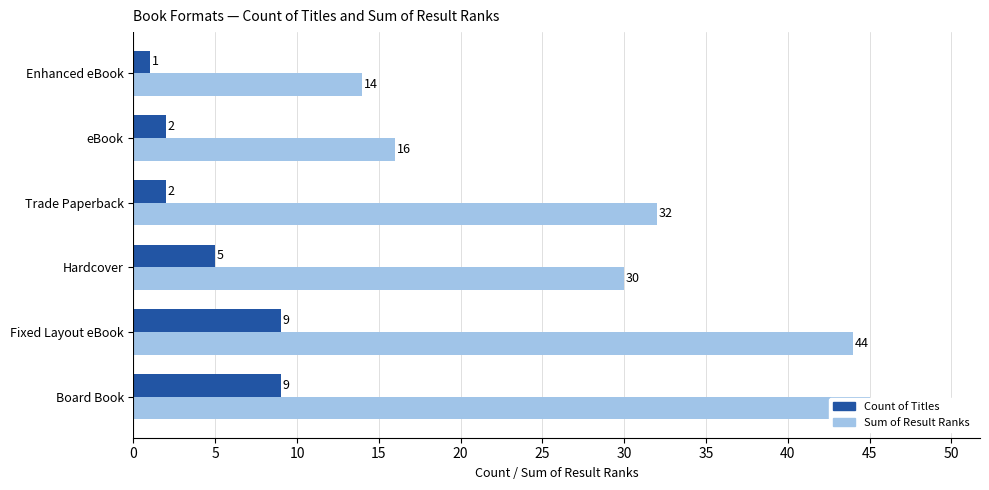

What is the maximum value for Count of Titles?

9